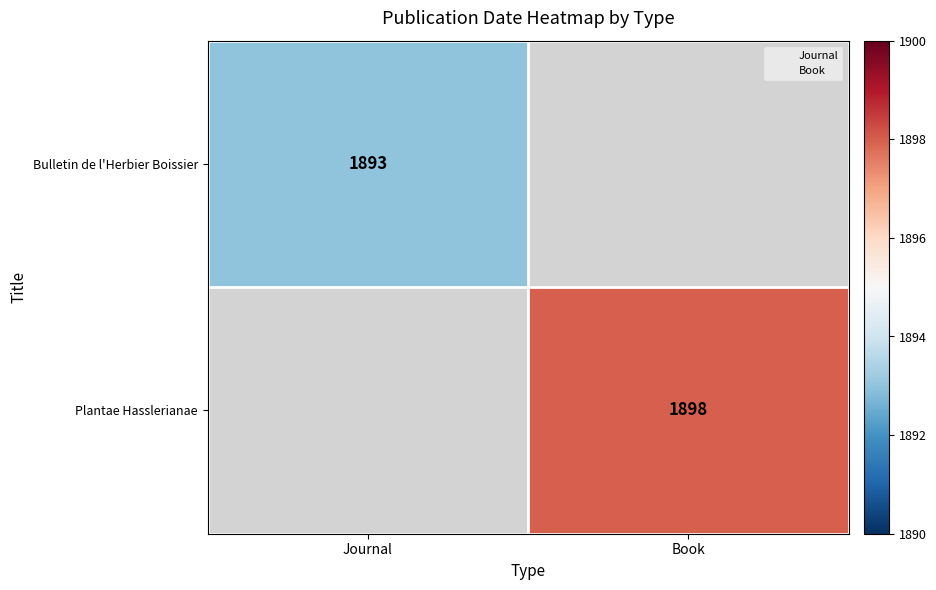

How many series are shown in this chart?

2